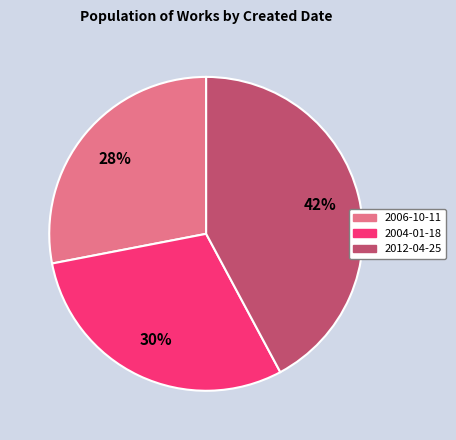

To the nearest percent, what portion does 2006-10-11 represent?

28%